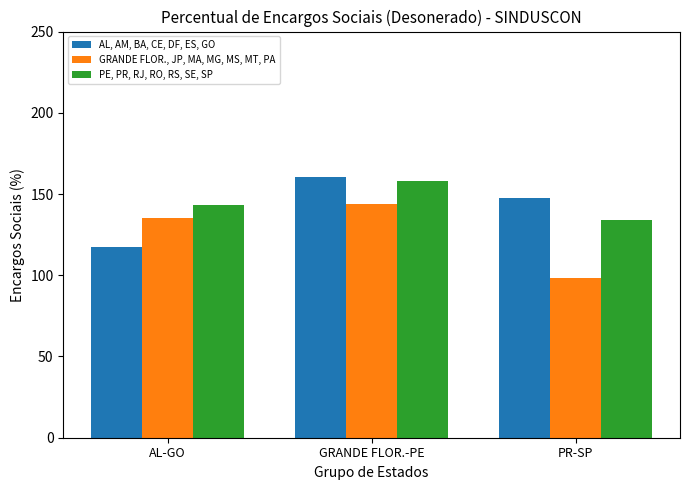

How many groups of bars are there?

3